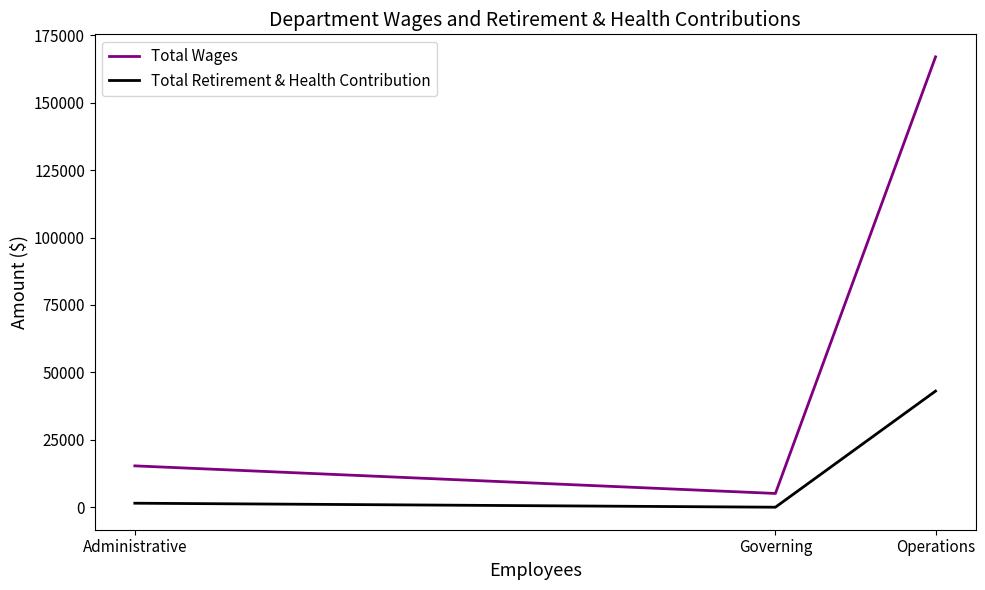

At which category is the sum across all series the highest?

Operations